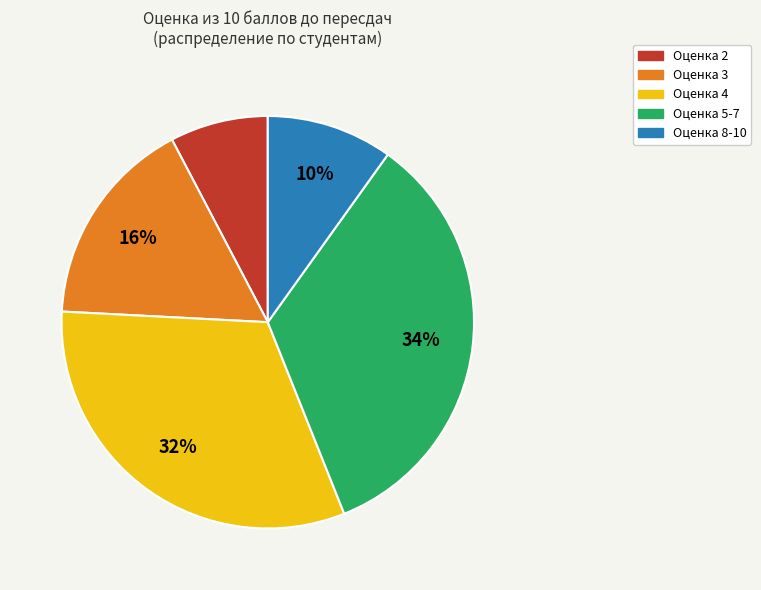

What percentage is the Оценка 8-10 slice, to the nearest percent?

10%